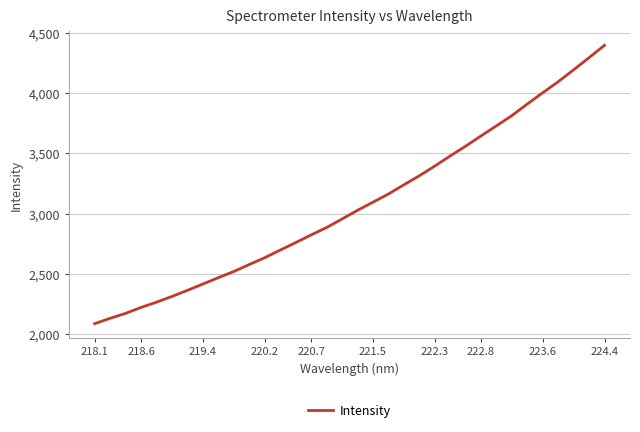

What is the maximum value shown in the chart?

4396.4